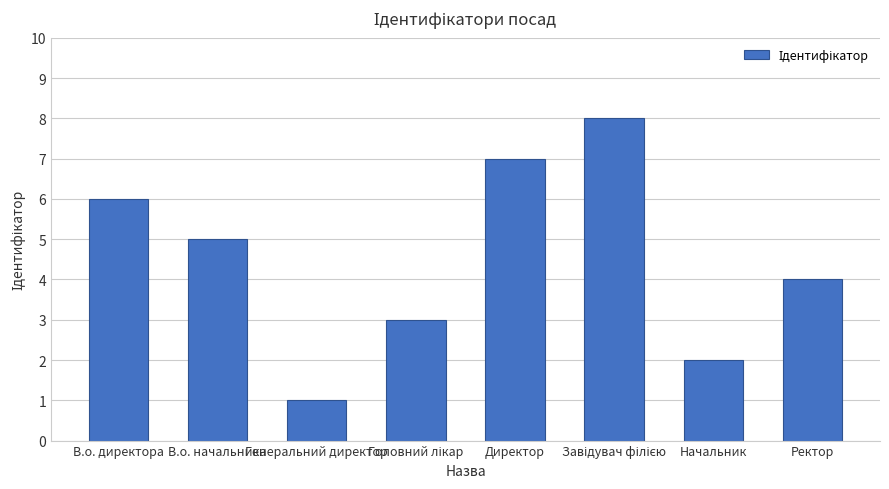

How many data points does each series have?

8